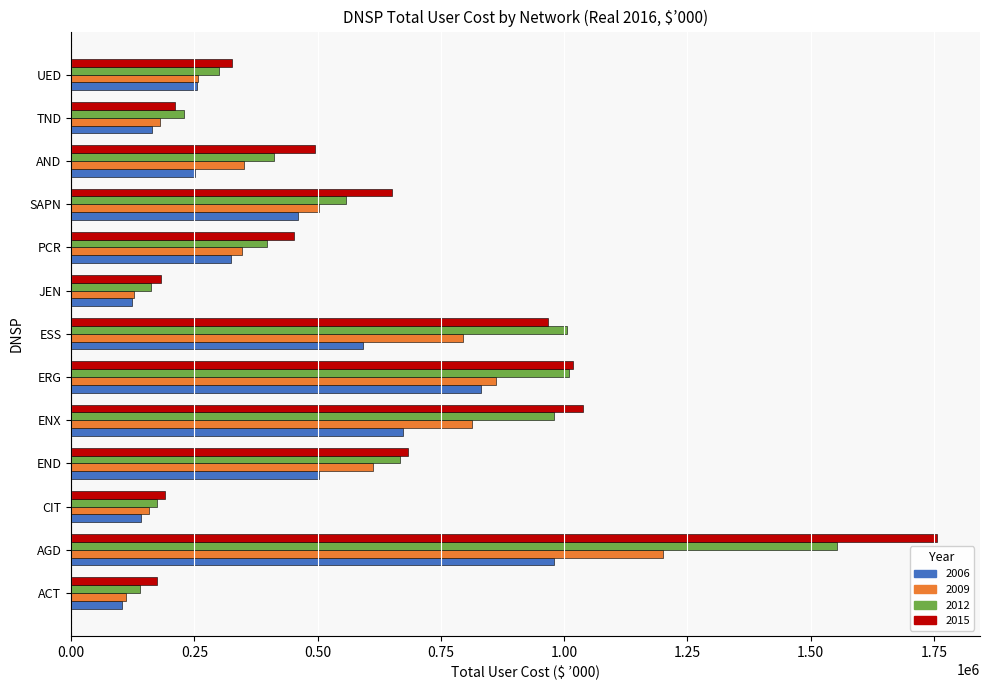

What is the total value across all series at CIT?

665779.5